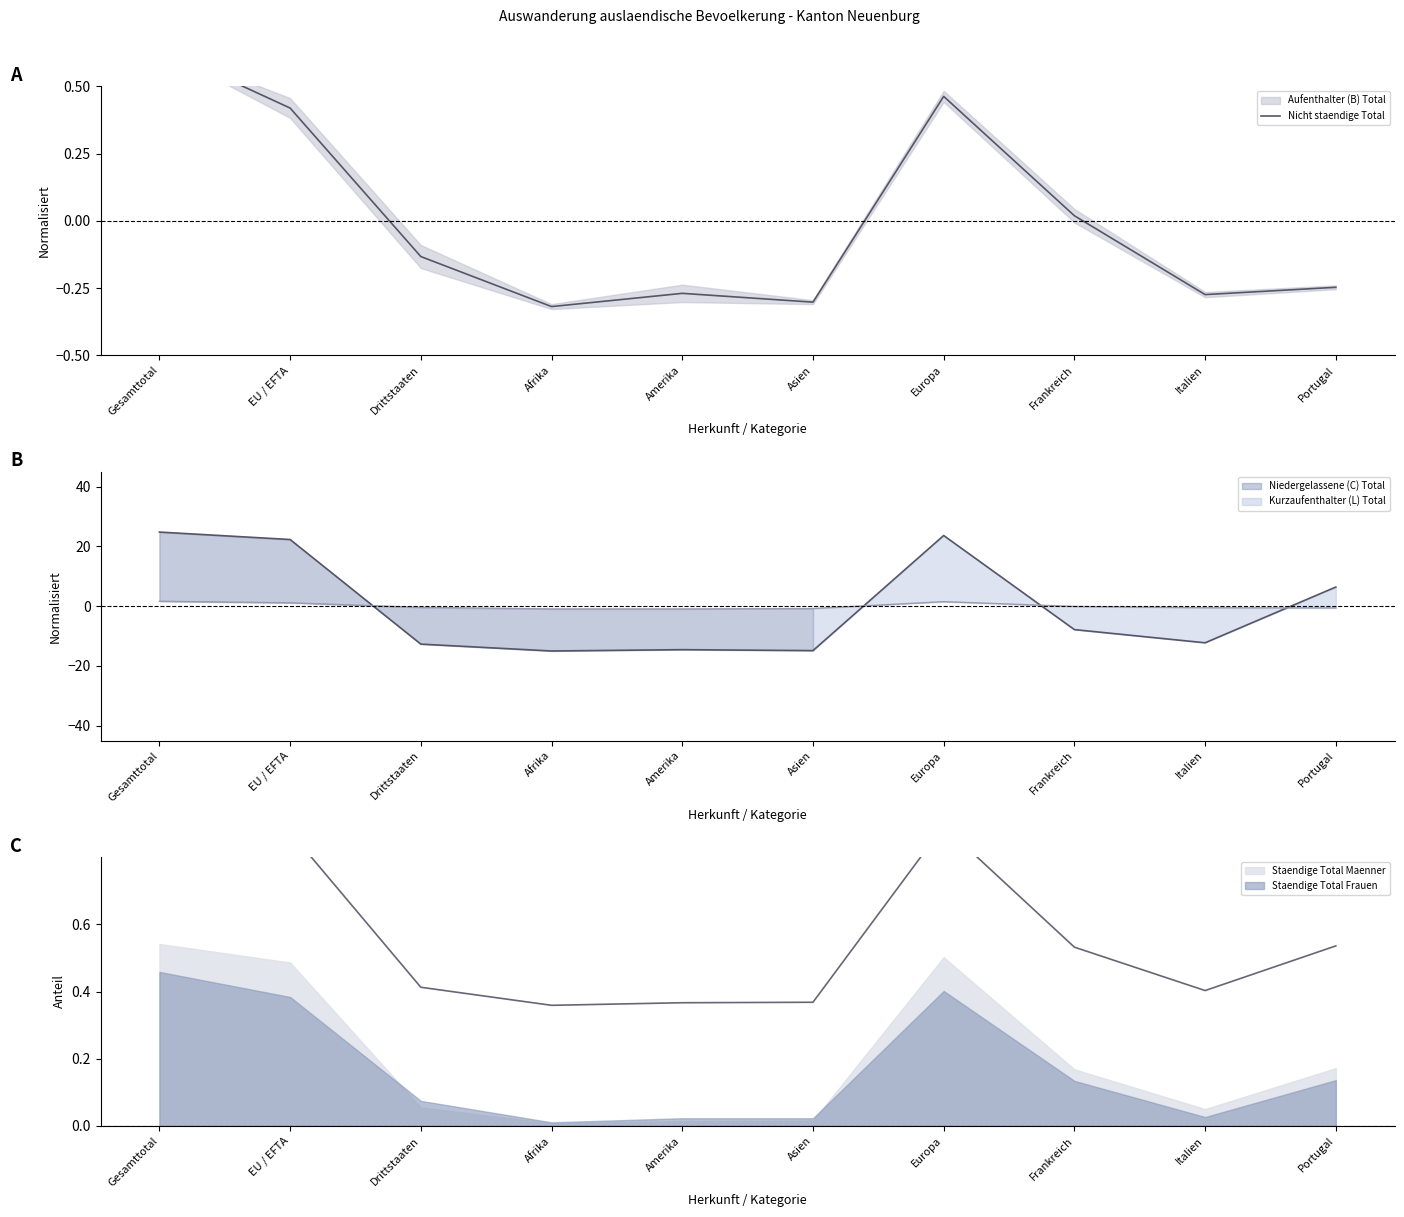

Is it true that the value at Europa is 0.3?

False